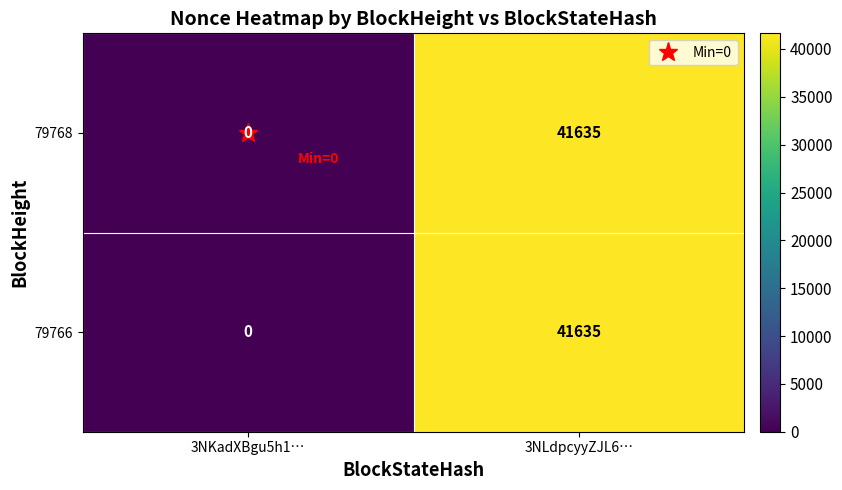

What is the sum of all 79768 values?

41635